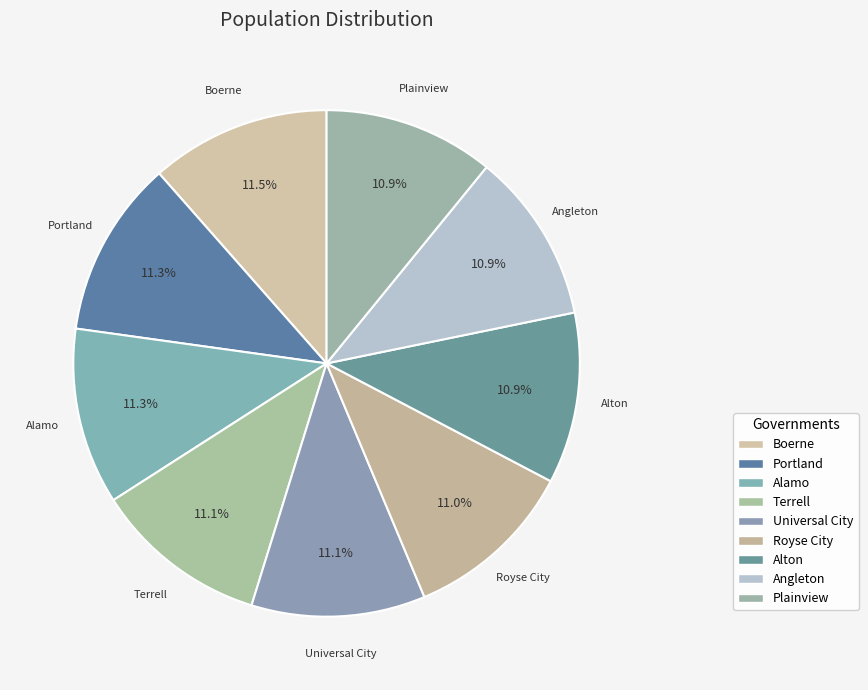

How many segments does this pie chart have?

9